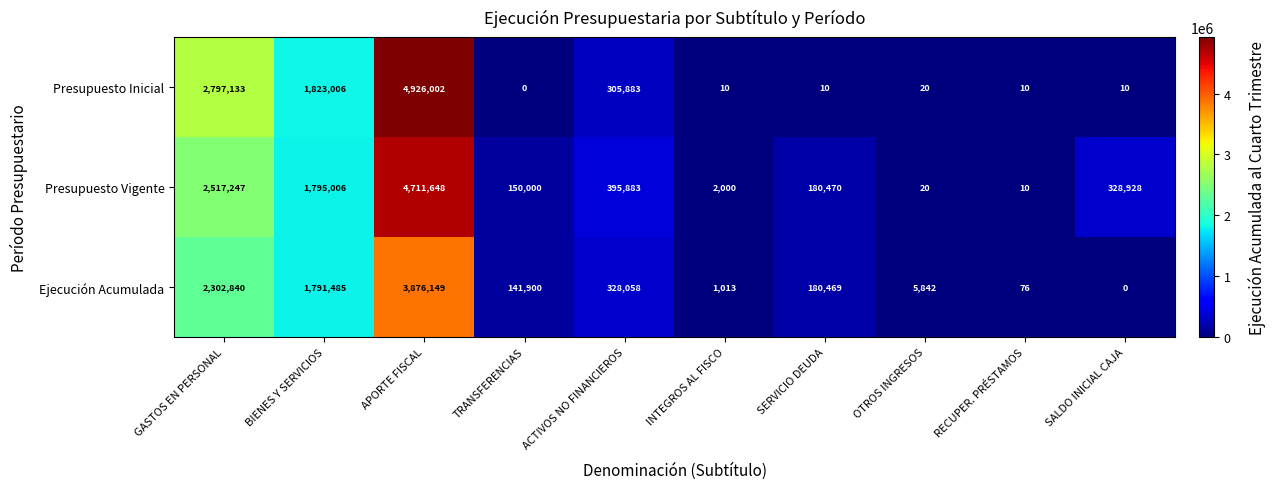

Reading left to right, list all the values displayed in this chart.

Presupuesto Inicial: GASTOS EN PERSONAL=2797133	BIENES Y SERVICIOS=1823006	APORTE FISCAL=4926002	TRANSFERENCIAS=0	ACTIVOS NO FINANCIEROS=305883	INTEGROS AL FISCO=10	SERVICIO DEUDA=10	OTROS INGRESOS=20	RECUPER. PRÉSTAMOS=10	SALDO INICIAL CAJA=10
Presupuesto Vigente: GASTOS EN PERSONAL=2517247	BIENES Y SERVICIOS=1795006	APORTE FISCAL=4711648	TRANSFERENCIAS=150000	ACTIVOS NO FINANCIEROS=395883	INTEGROS AL FISCO=2000	SERVICIO DEUDA=180470	OTROS INGRESOS=20	RECUPER. PRÉSTAMOS=10	SALDO INICIAL CAJA=328928
Ejecución Acumulada: GASTOS EN PERSONAL=2302840	BIENES Y SERVICIOS=1791485	APORTE FISCAL=3876149	TRANSFERENCIAS=141900	ACTIVOS NO FINANCIEROS=328058	INTEGROS AL FISCO=1013	SERVICIO DEUDA=180469	OTROS INGRESOS=5842	RECUPER. PRÉSTAMOS=76	SALDO INICIAL CAJA=0